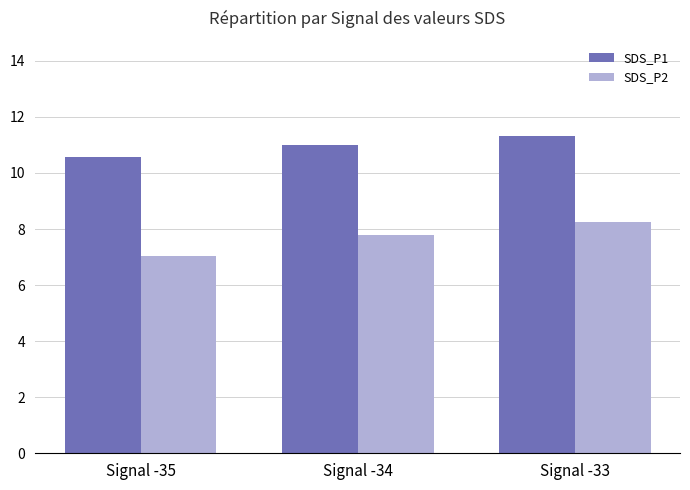

At which label is SDS_P1 closest to 10?

Signal -35